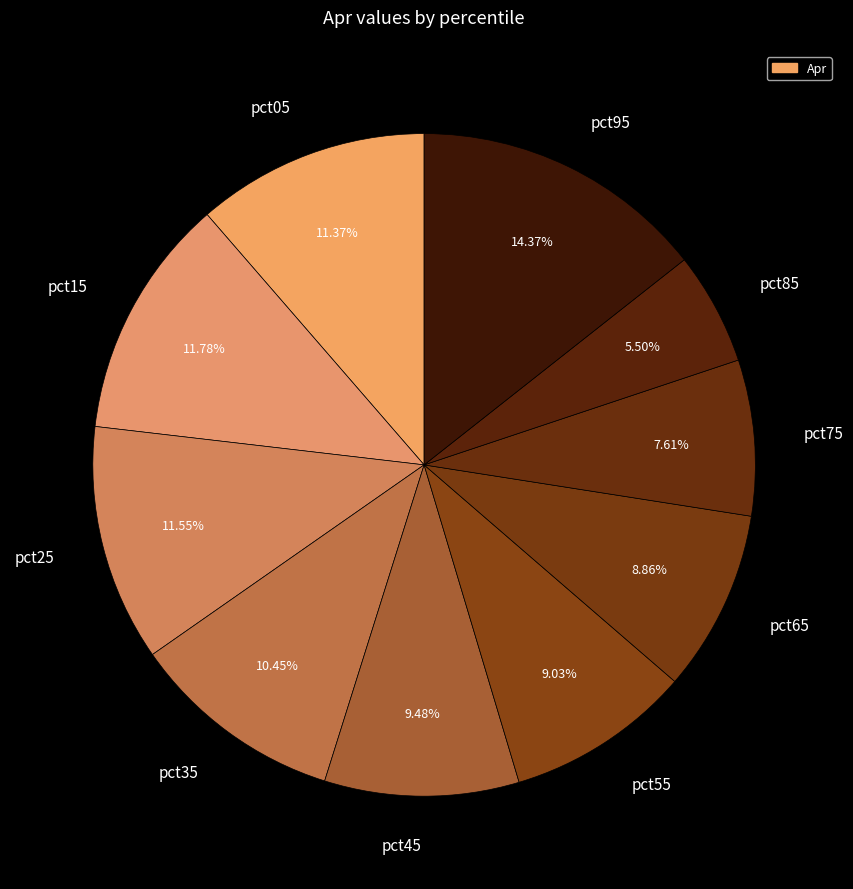

What is the total percentage of pct95 and pct55?

23.4%